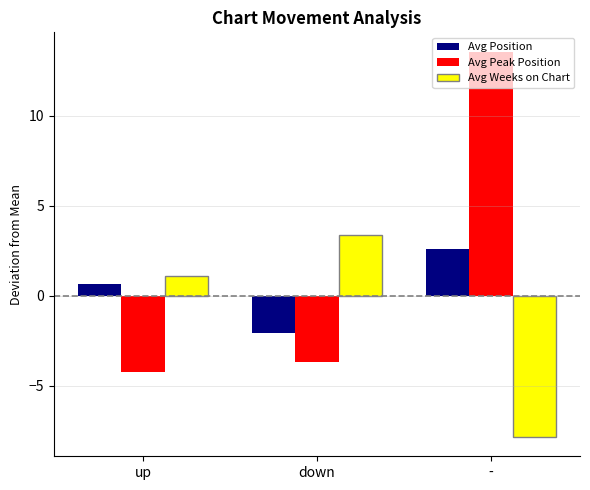

Which series has the largest total across all categories?

Avg Peak Position